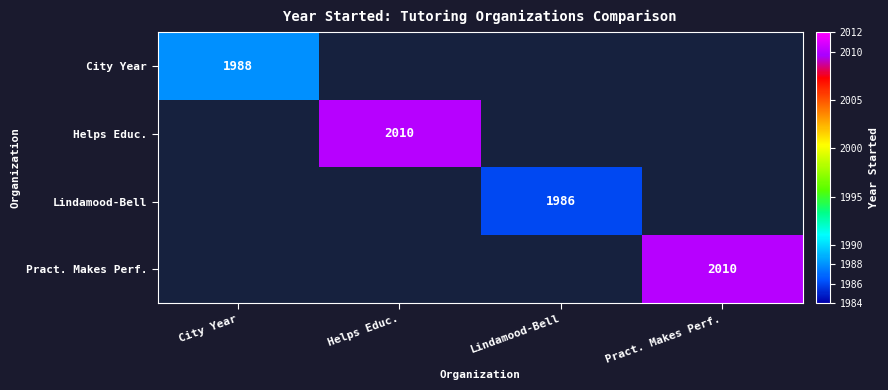

True or false: Lindamood-Bell has a value of 1986 at Lindamood-Bell.

True